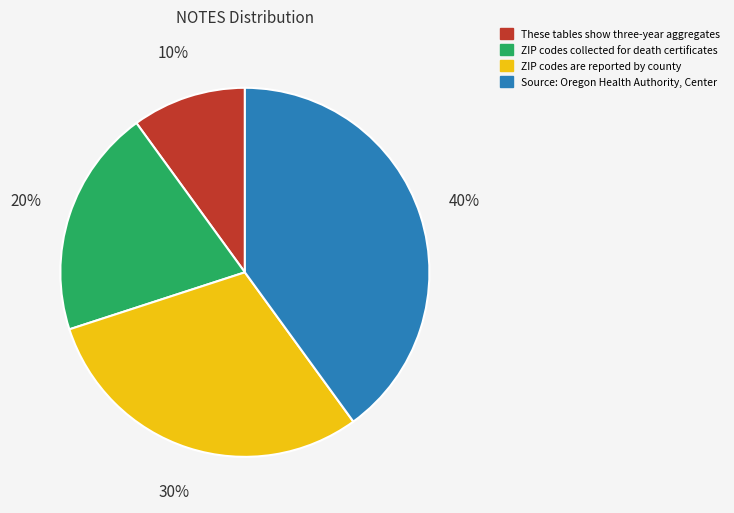

How many segments does this pie chart have?

4